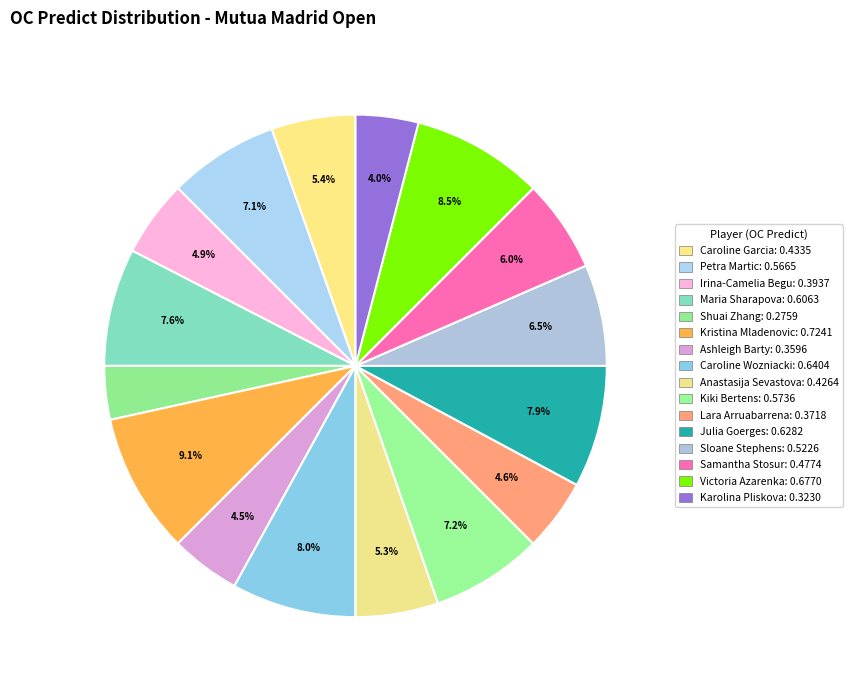

What is the smallest slice in the pie chart?

Shuai Zhang